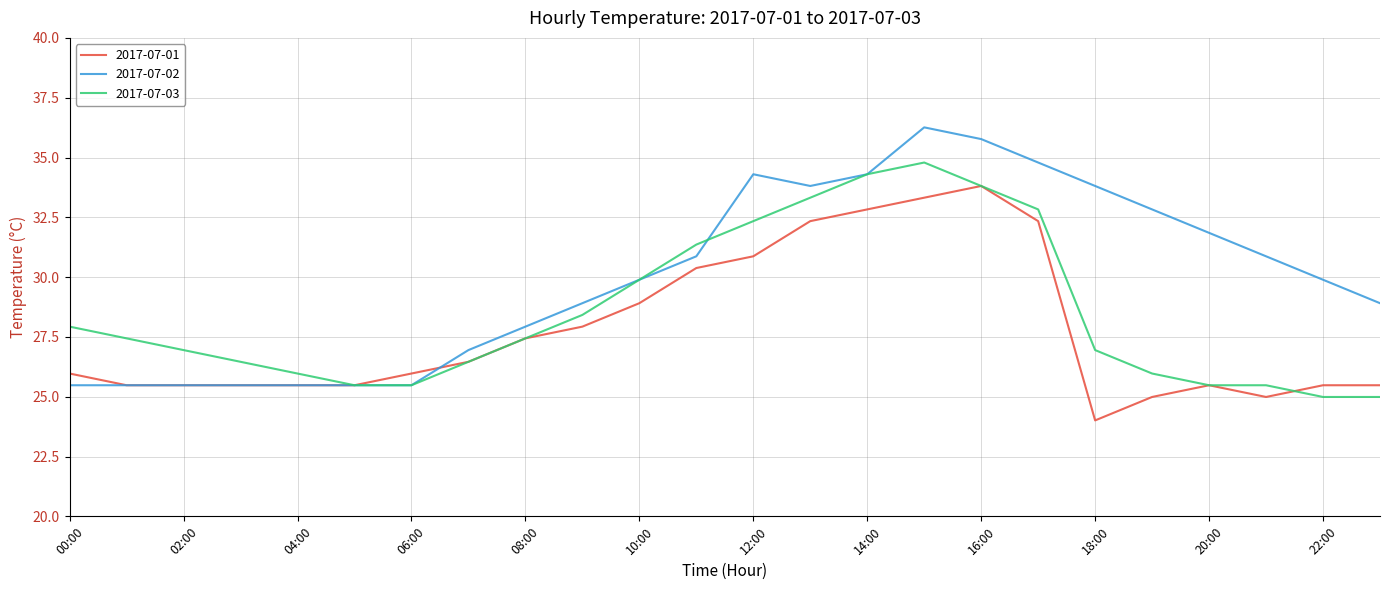

What is the highest value of the 2017-07-02 series?

36.3